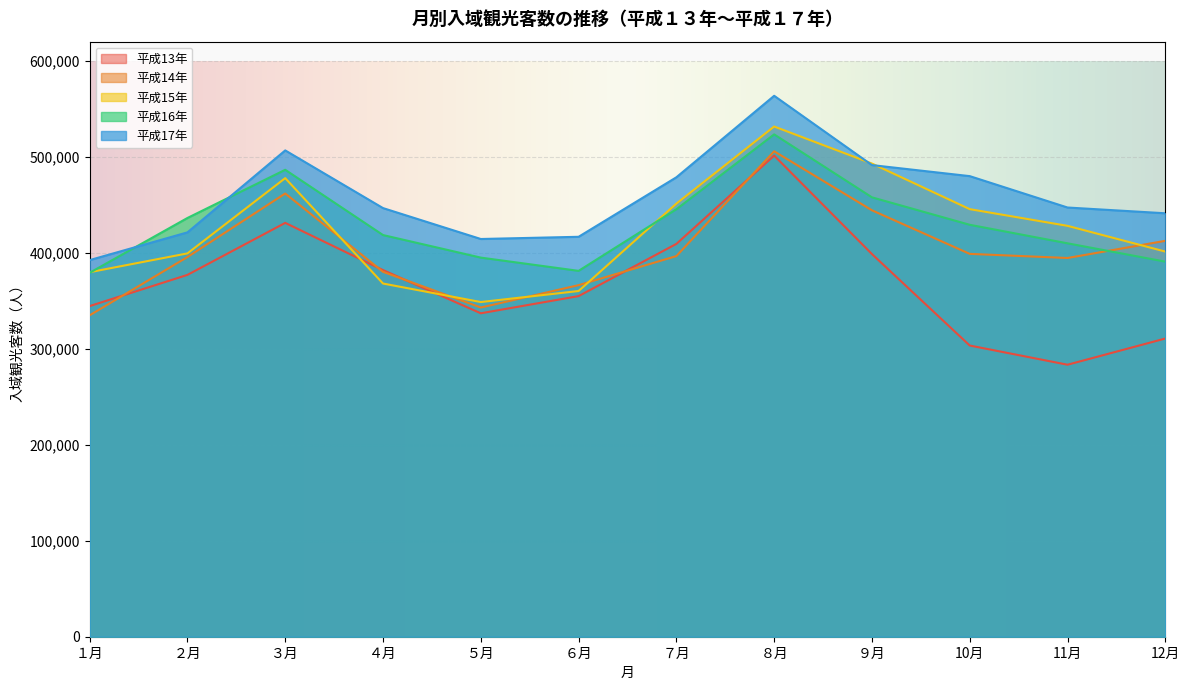

What is the value of the 平成17年 point at the 11th from the left?

447200